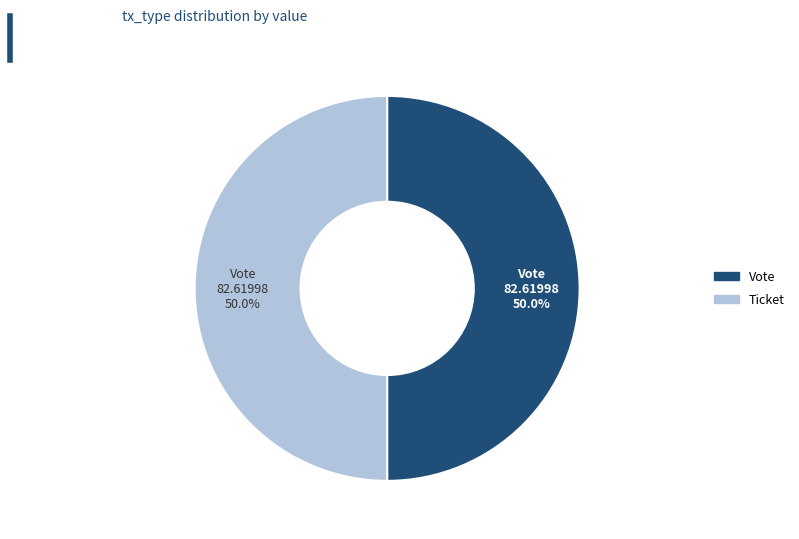

How many slices are in this pie chart?

2